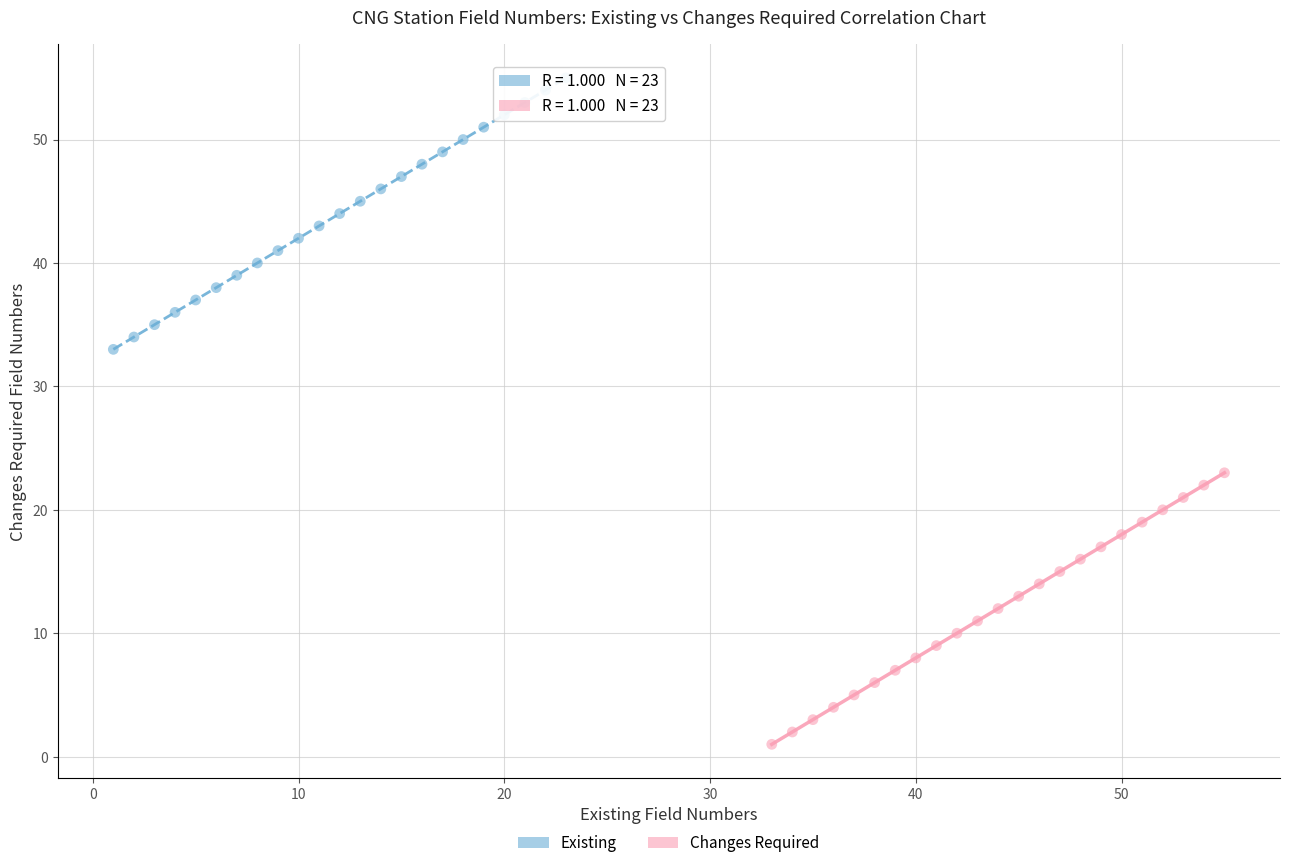

Which series contains the lowest Y value?

Changes Required